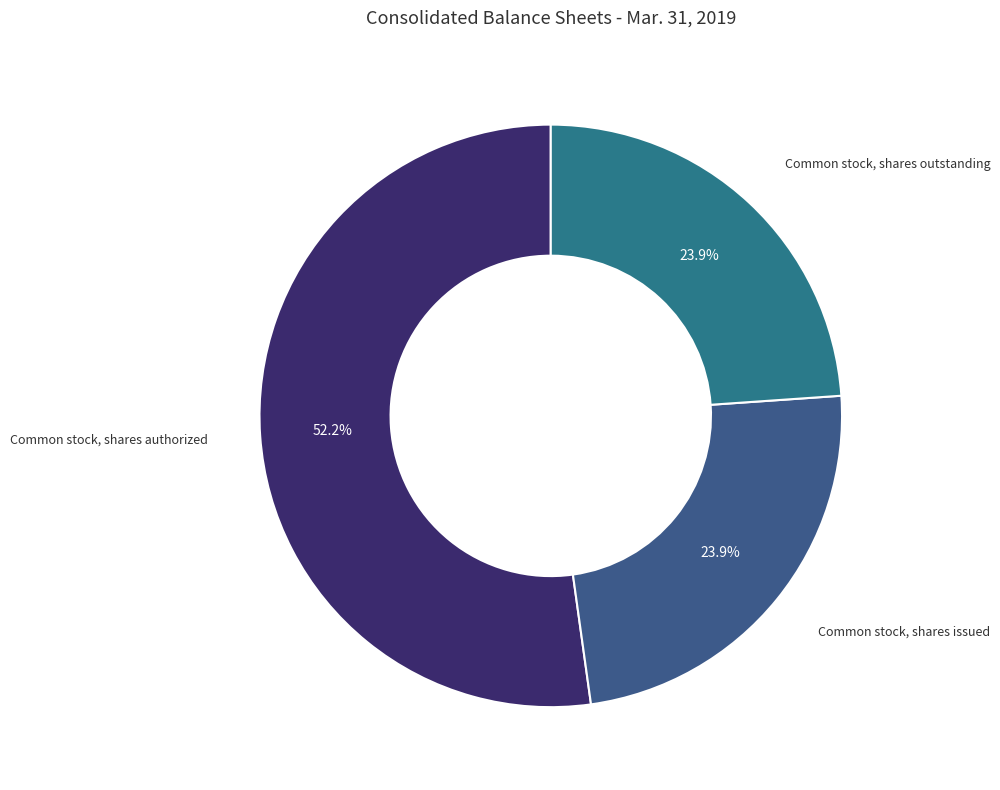

What percentage is NOT represented by Common stock, shares issued?

76.1%